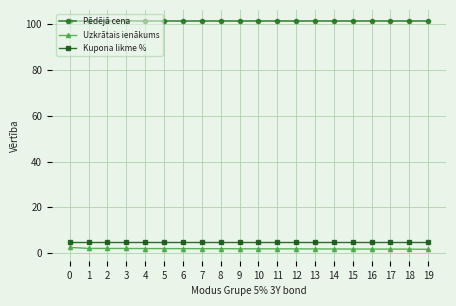

True or false: Uzkrātais ienākums and Pēdējā cena cross at least once.

False